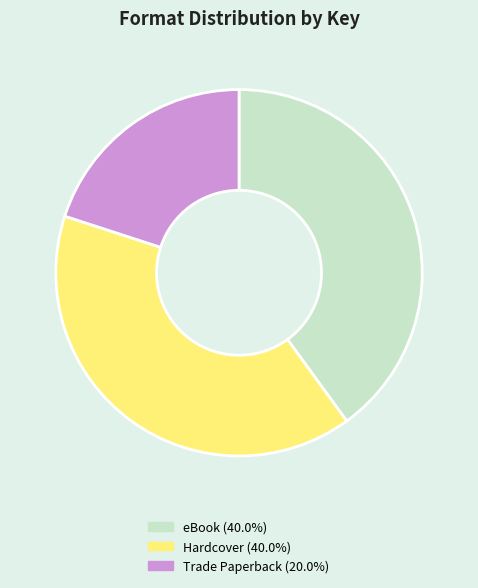

Is there a majority slice in this chart?

No